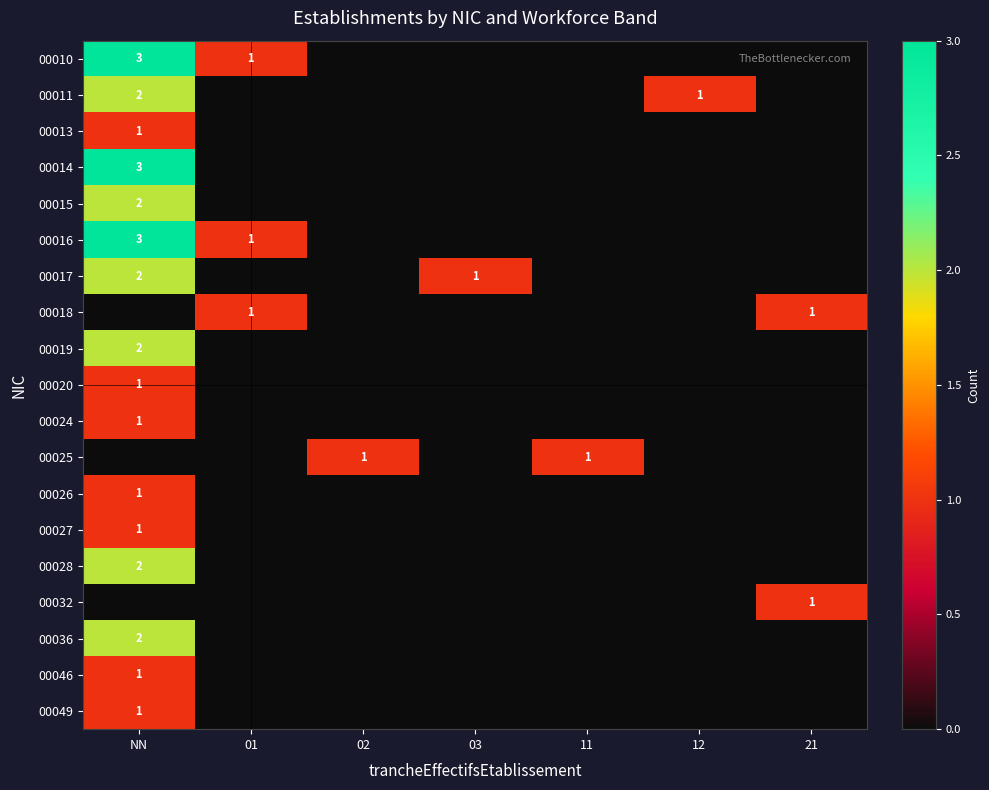

At how many categories does at least one series exceed 1?

1